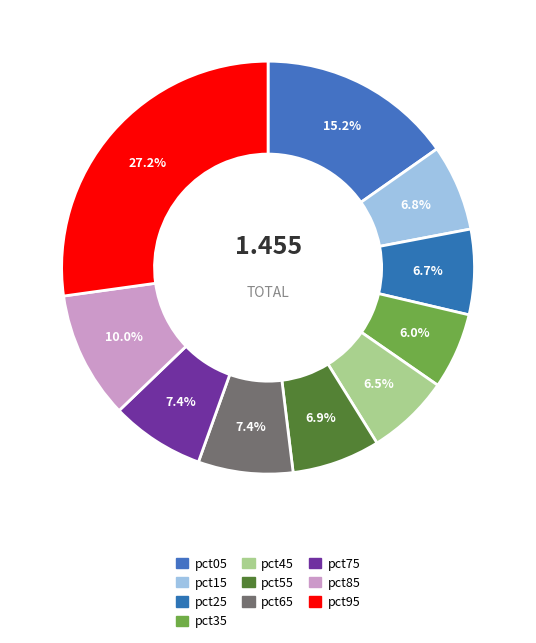

Which category has the biggest portion of the pie?

pct95